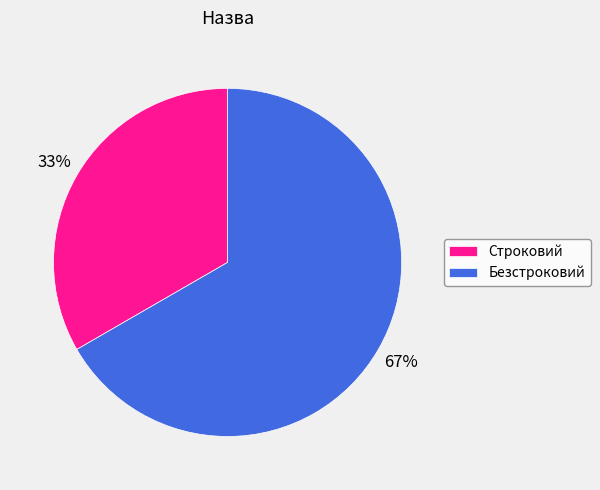

To the nearest percent, what is the combined percentage of Безстроковий and Строковий?

100%